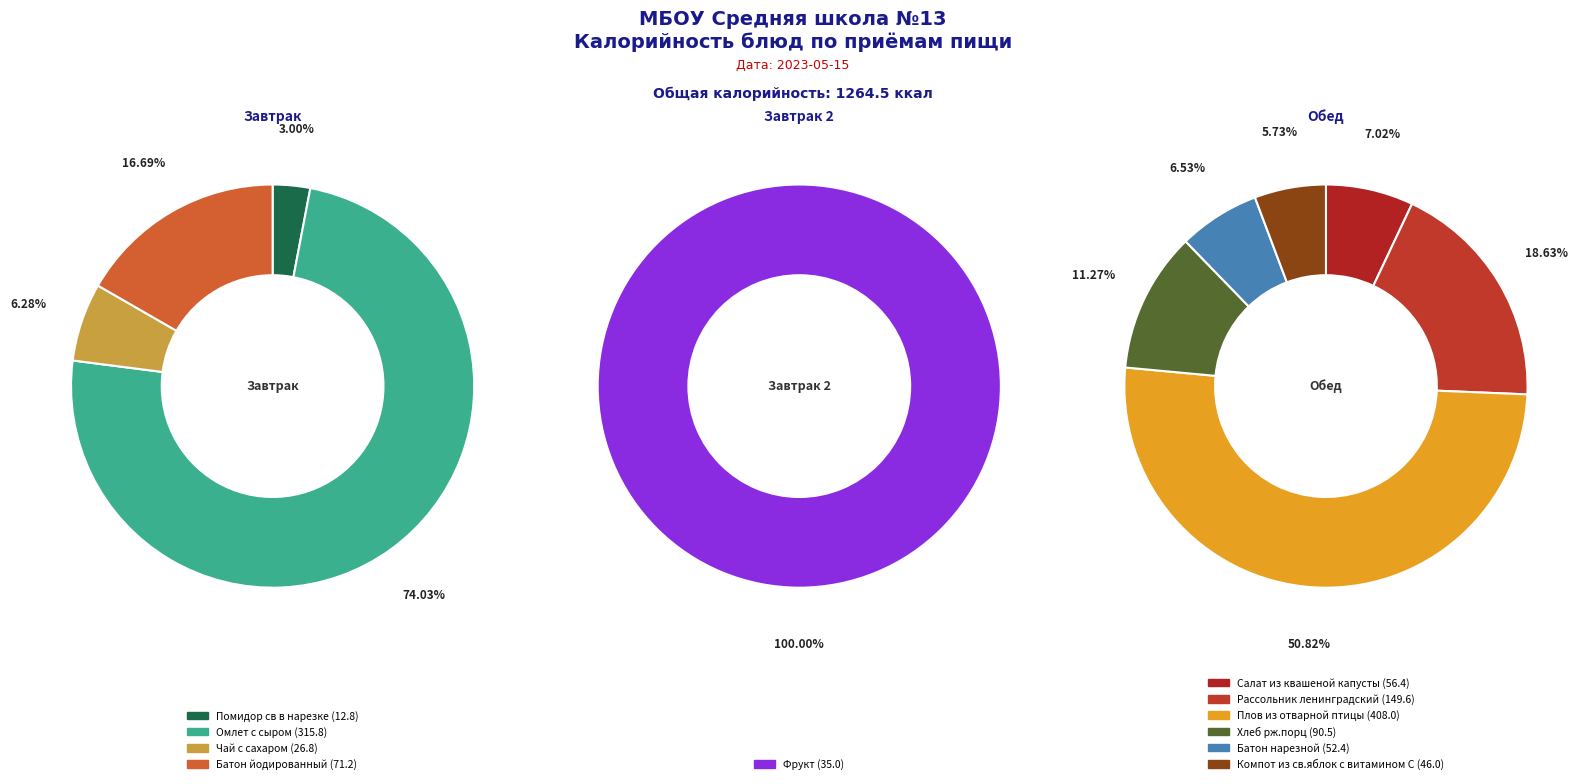

True or false: Салат из квашеной капусты accounts for 1% of the total.

False